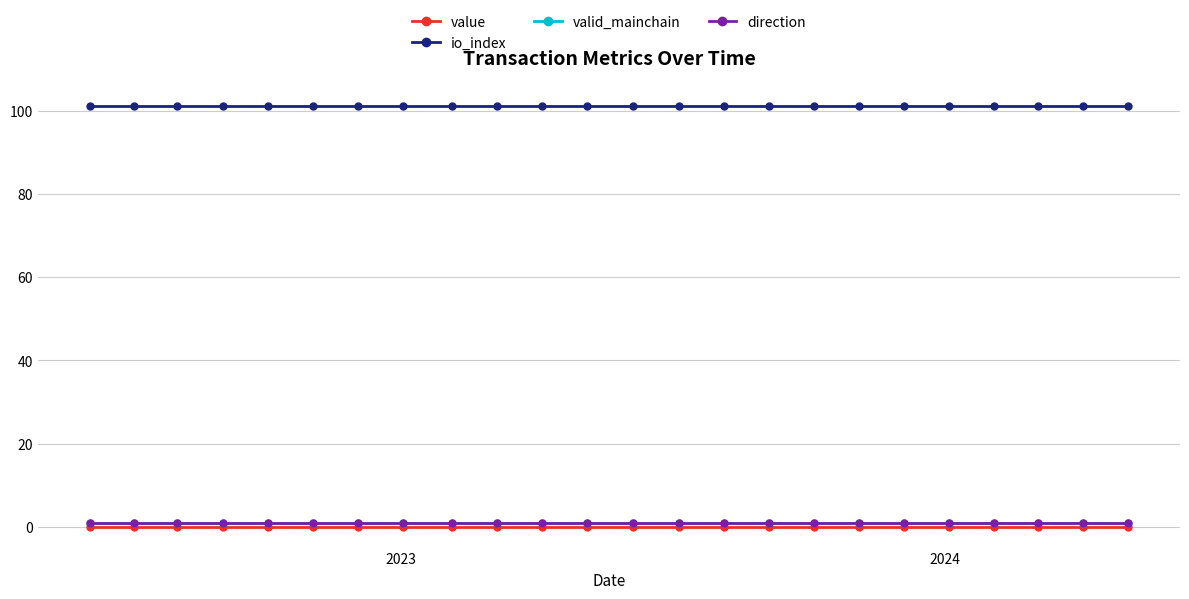

What is the lowest value of the direction series?

1.0